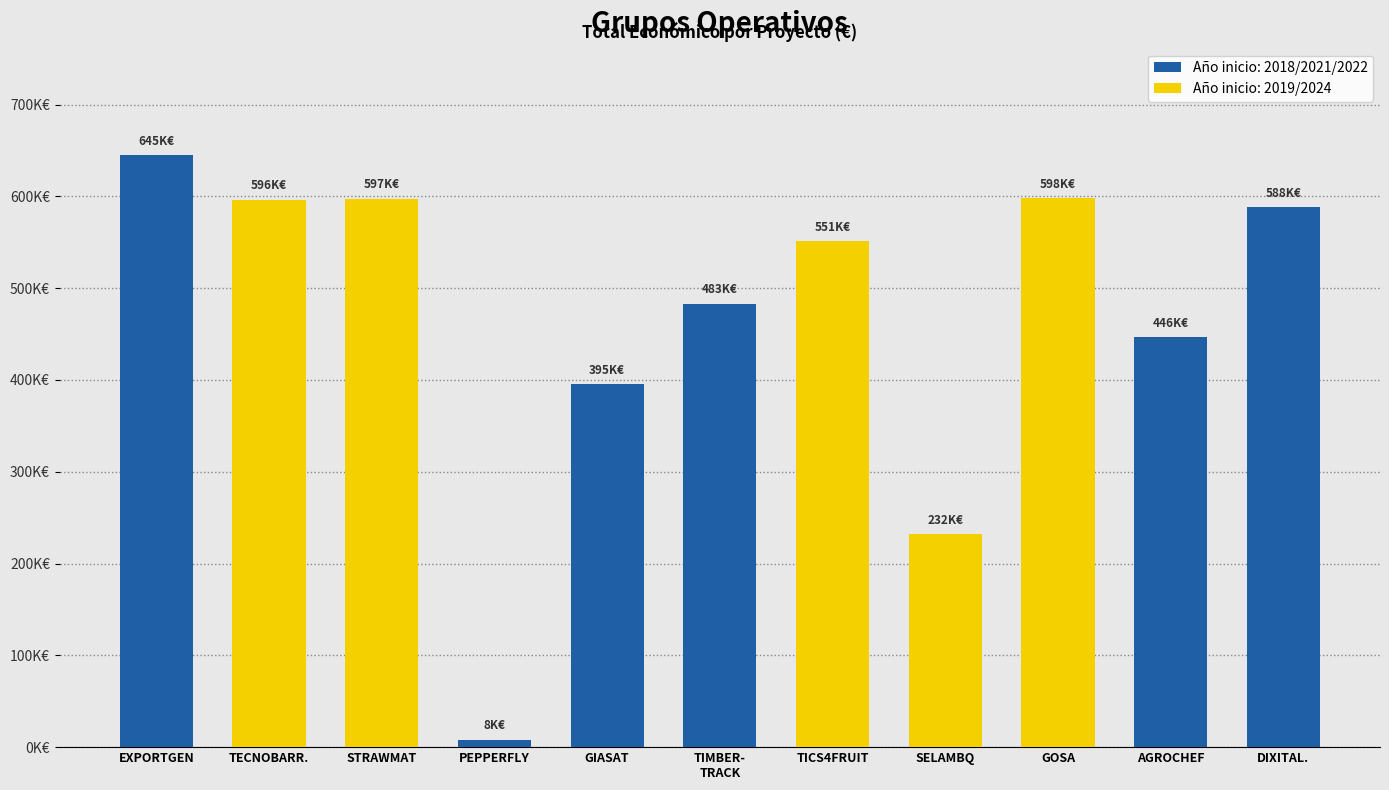

Does the chart contain stacked bars?

No